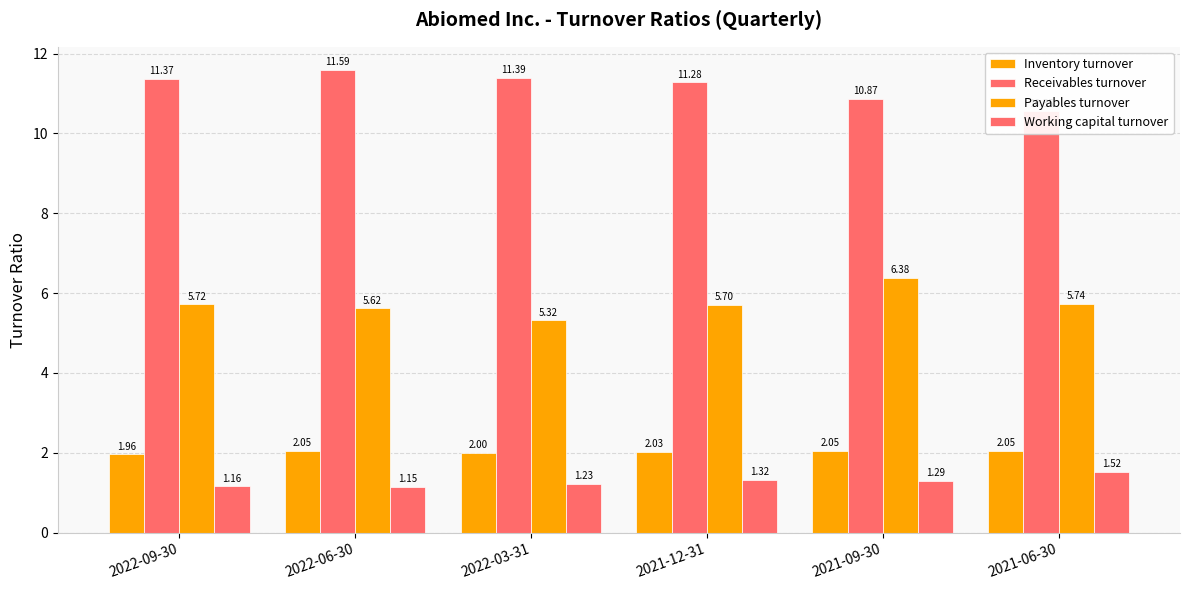

Rank the series at 2022-06-30 from highest to lowest value.

Receivables turnover, Payables turnover, Inventory turnover, Working capital turnover